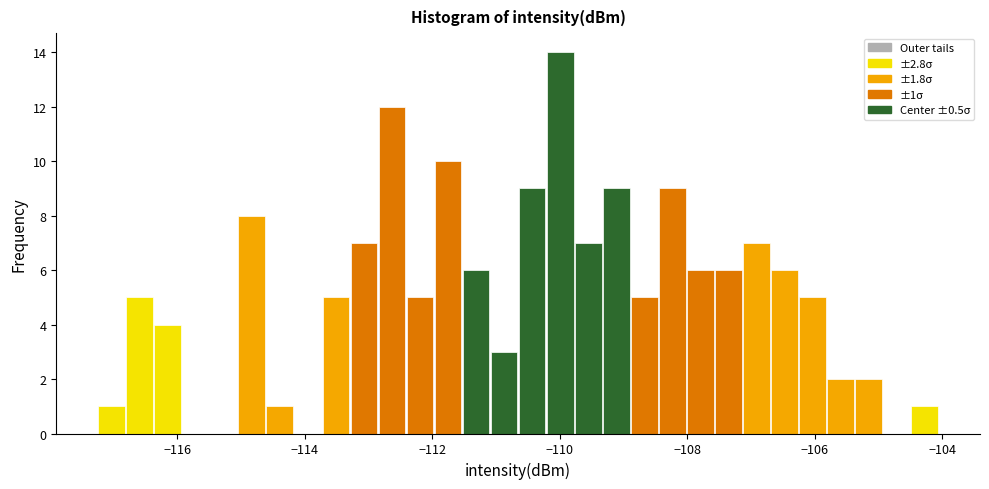

Read against the x-axis, roughly where is the centre of the tallest bar?

-110.0